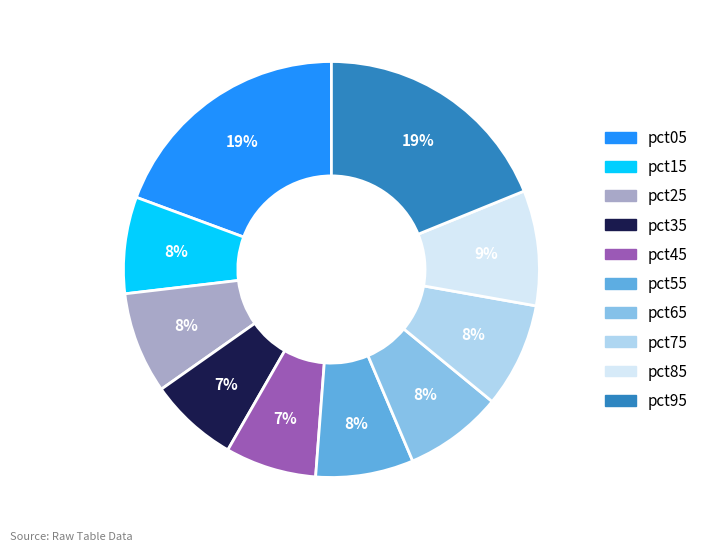

The pct75 slice represents 18% of the pie. True or false?

False